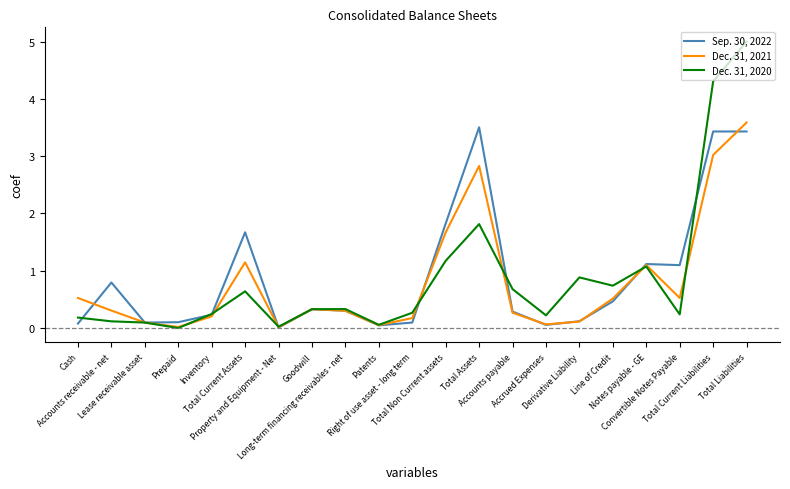

Rank the series at Accrued Expenses from lowest to highest value.

Sep. 30, 2022, Dec. 31, 2021, Dec. 31, 2020